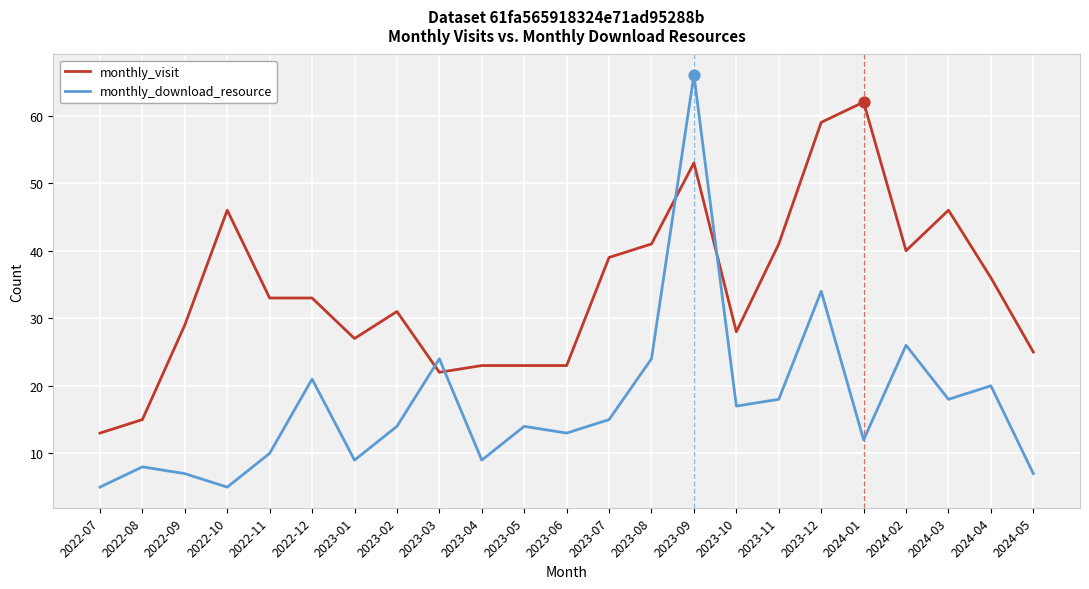

Which series has the largest total across all categories?

monthly_visit